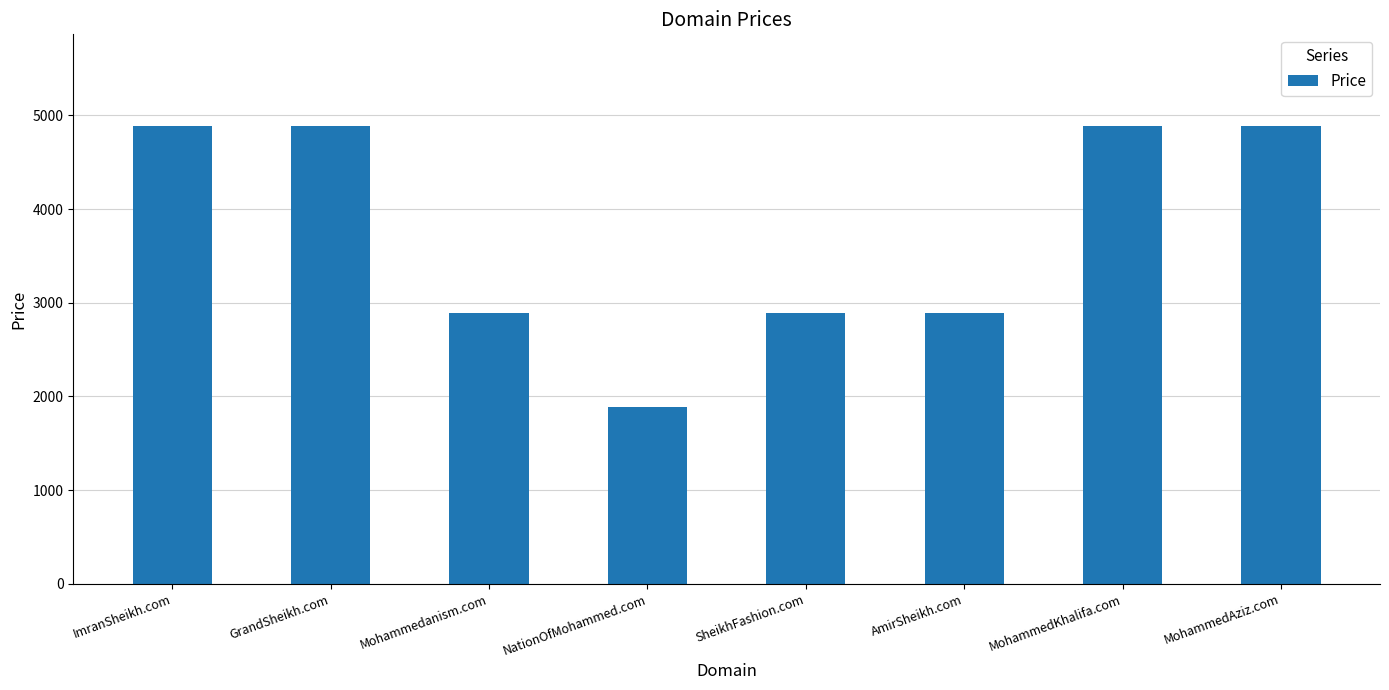

How many values are between 2888 and 4888?

7